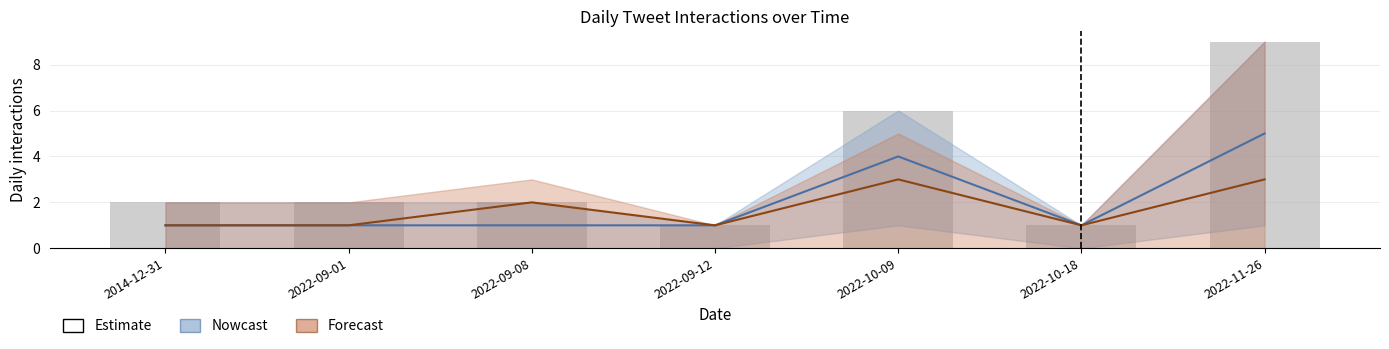

Reading right to left, list all the values displayed in this chart.

2022-11-26=9	2022-10-18=1	2022-10-09=6	2022-09-12=1	2022-09-08=2	2022-09-01=2	2014-12-31=2